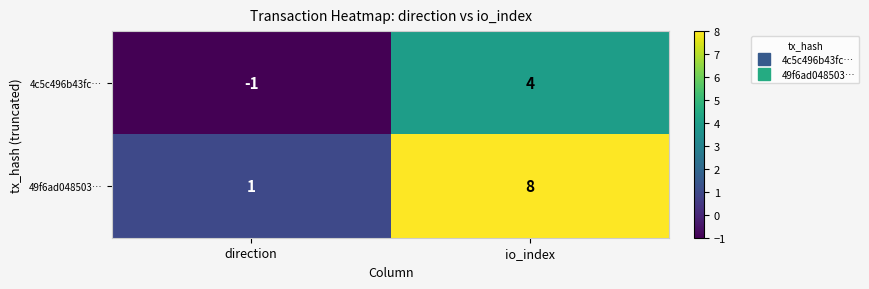

At which category is the sum across all series the highest?

io_index